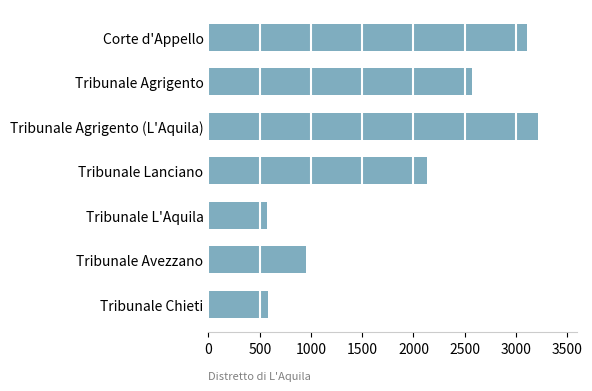

The chart shows a value of 3647 at Tribunale Agrigento. True or false?

False